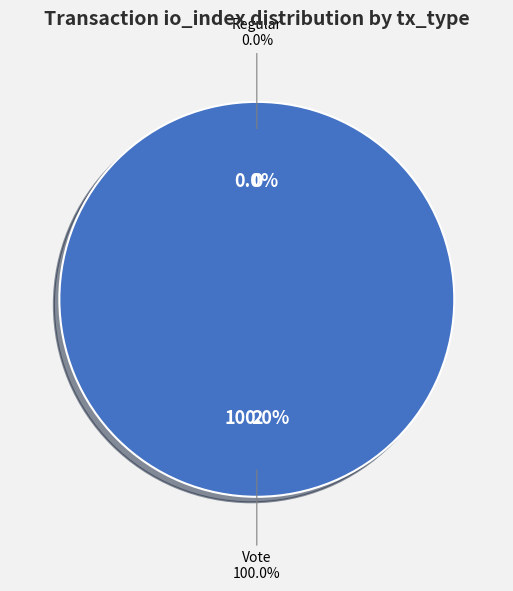

Rank the categories by value from highest to lowest.

Vote, Regular